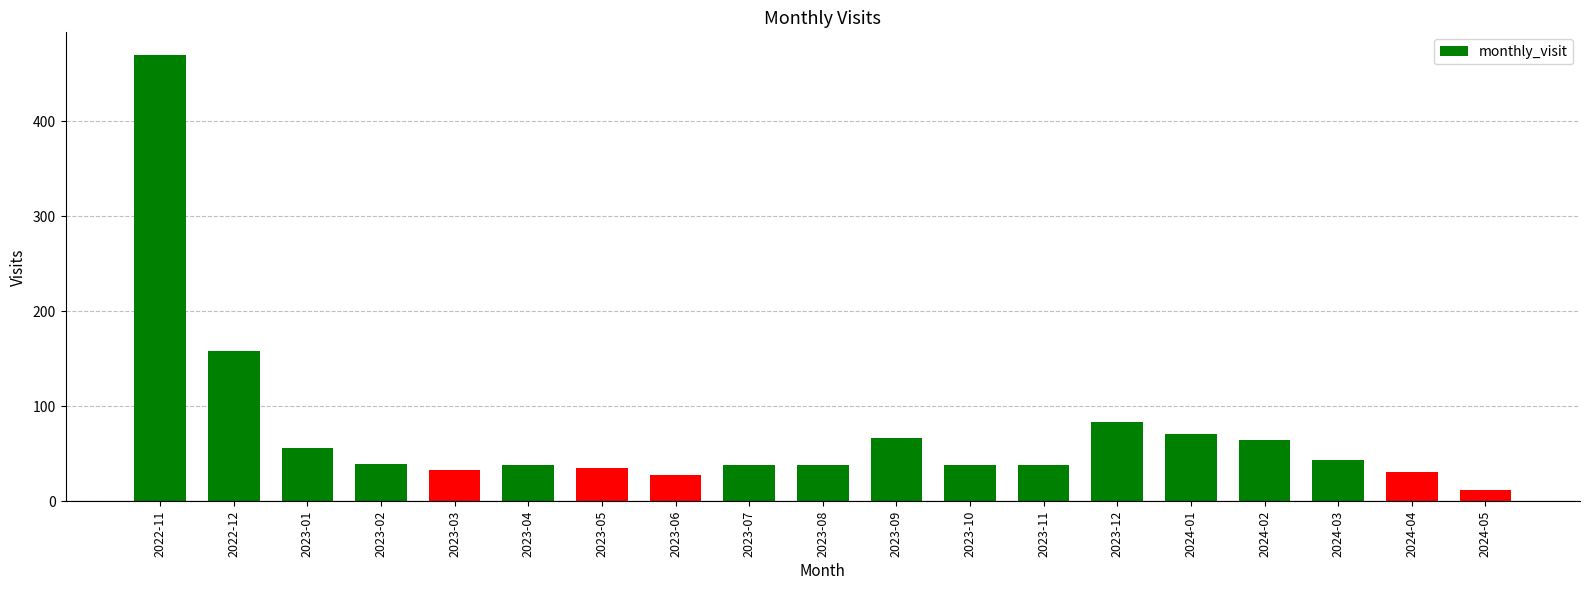

What value does the data have at 2023-05, to the nearest 5?

35